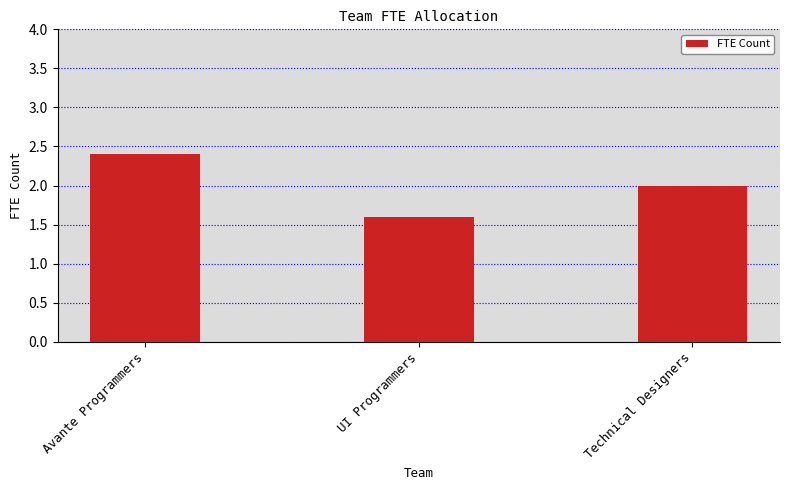

Reading left to right, transcribe all the data shown in this chart.

Avante Programmers=2.4	UI Programmers=1.6	Technical Designers=2.0